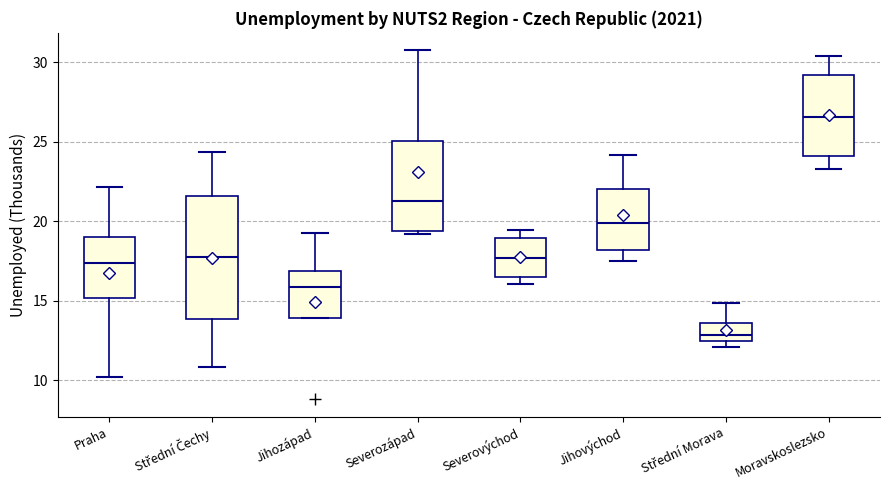

Which box has the lowest median line?

Střední Morava